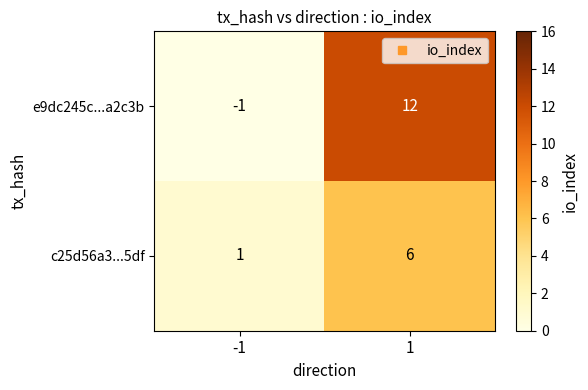

What is the spread (max minus min) of values at 1?

6